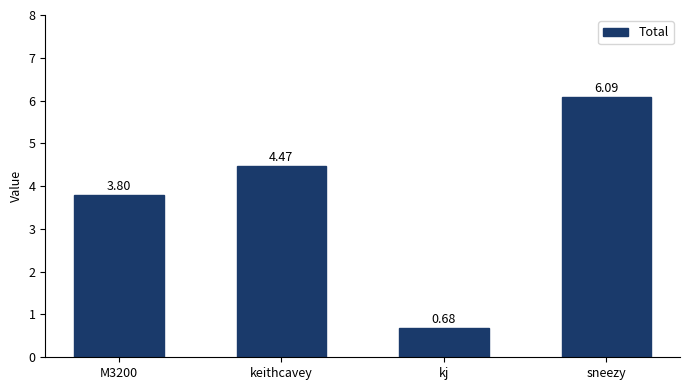

Where does the data first go above 4?

keithcavey